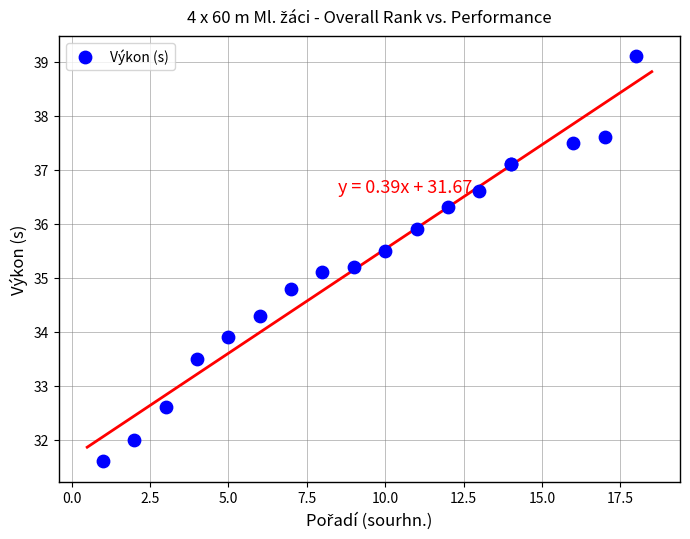

What Y value in the scatter plot is closest to 35?

35.1